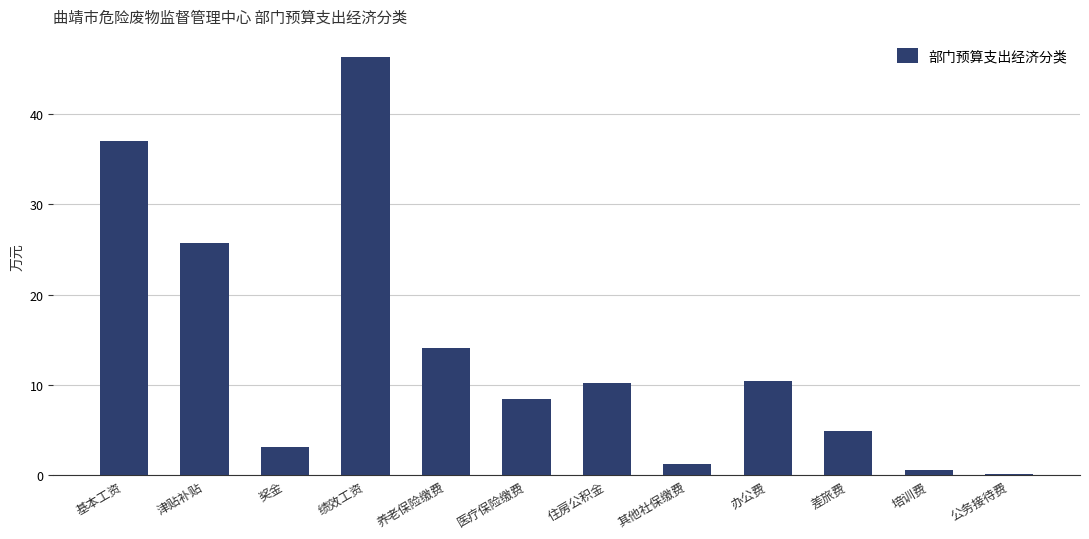

What is the sum of the values at 办公费 and 绩效工资?

56.8